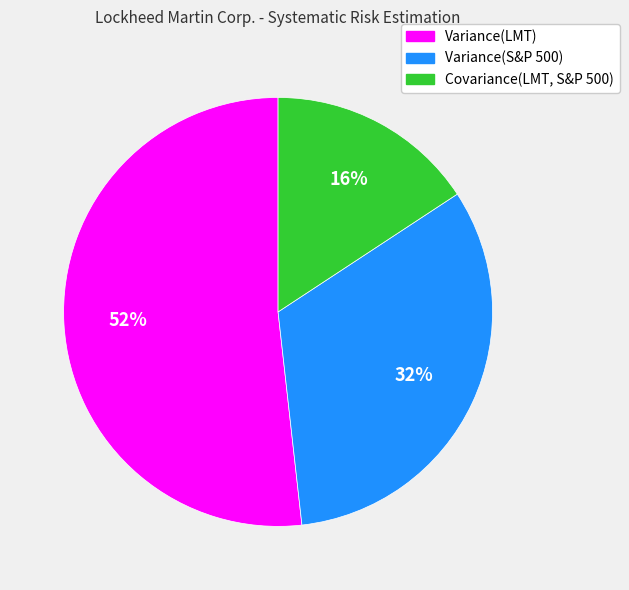

The Variance(S&P 500) slice represents 32% of the pie. True or false?

True